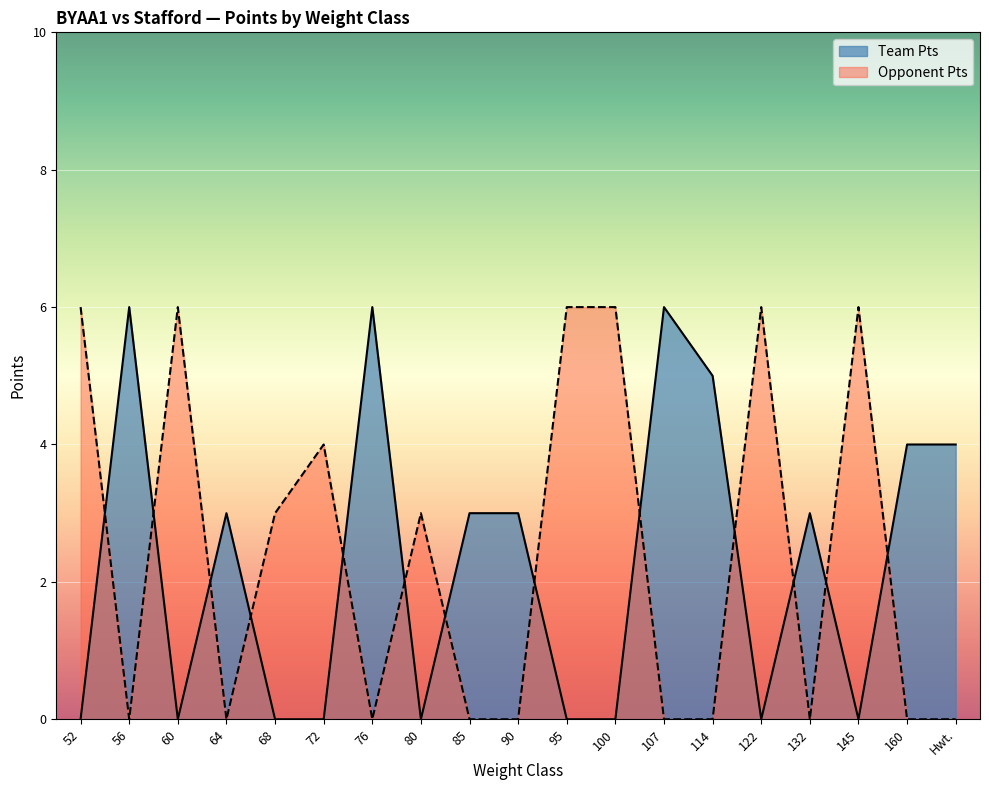

Which series has the largest range (max minus min)?

Team Pts